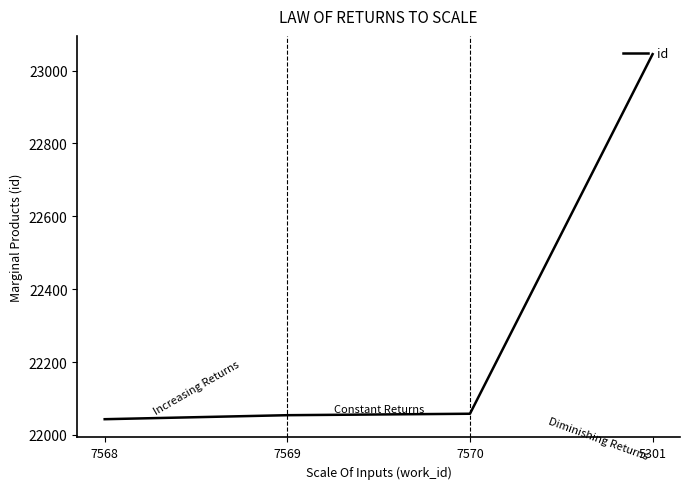

What is the maximum value shown in the chart?

23045